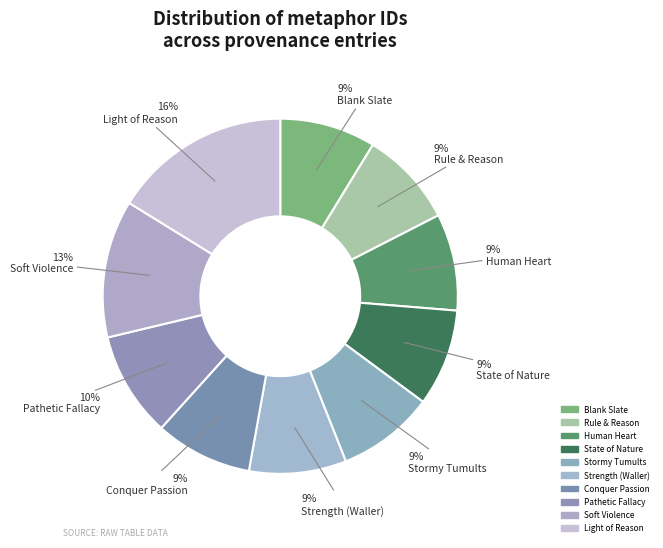

How many segments does this pie chart have?

10